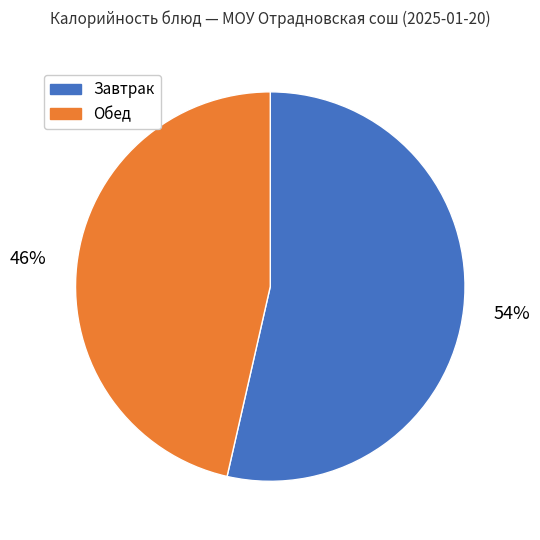

Does any single category account for the majority?

Yes